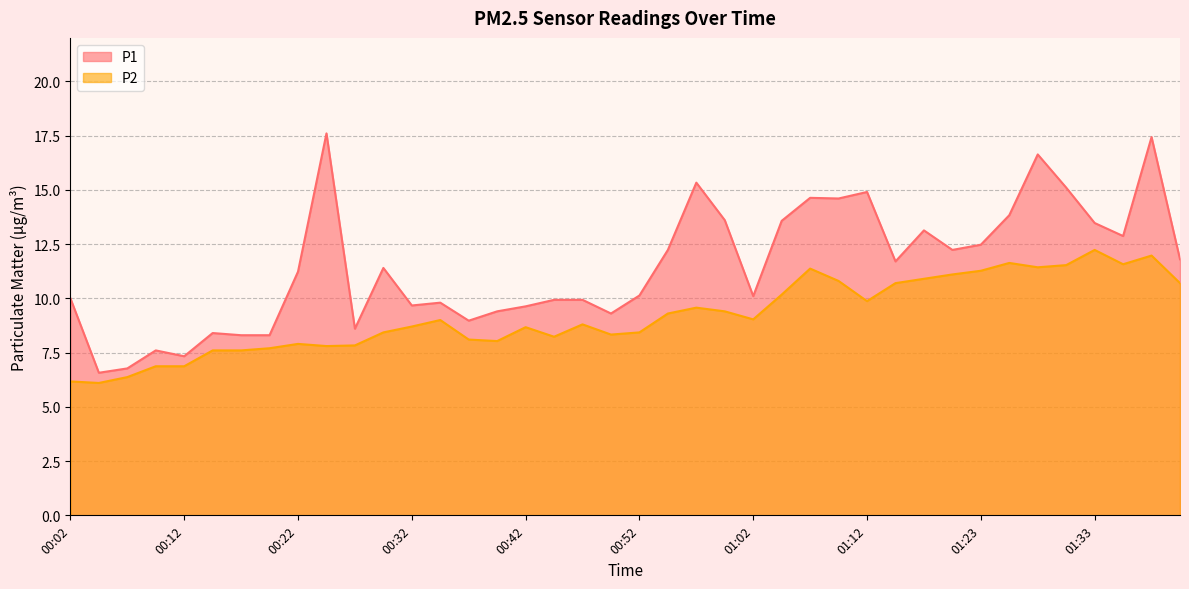

At which category is the sum across all series the highest?

01:38